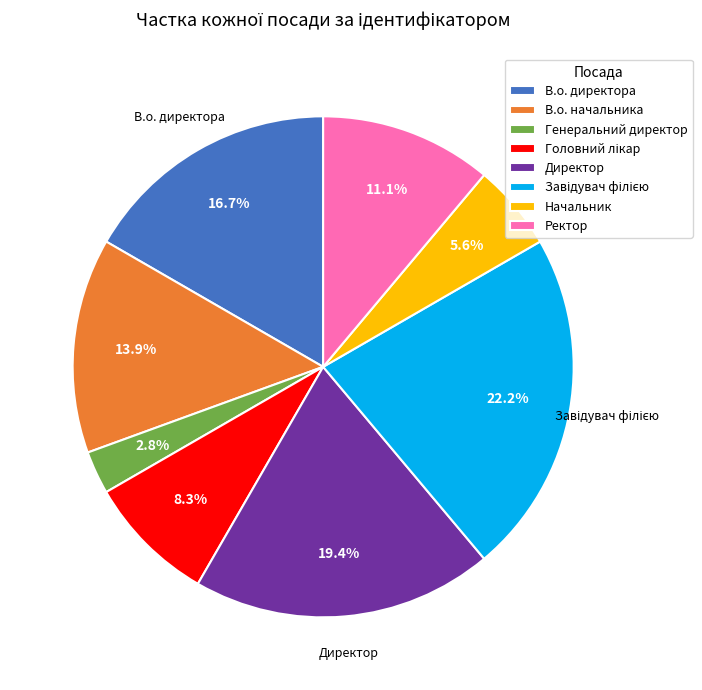

Which slice is the smallest?

Генеральний директор